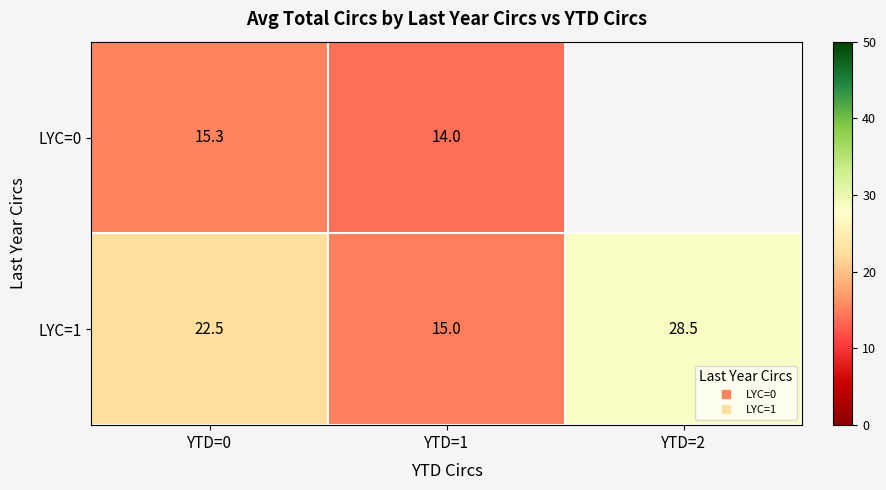

At which label does LYC=1 reach its peak?

YTD=2